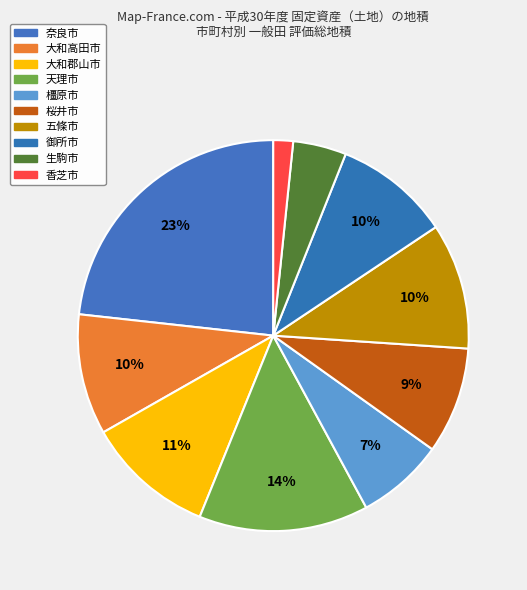

The 香芝市 slice represents 1% of the pie. True or false?

False